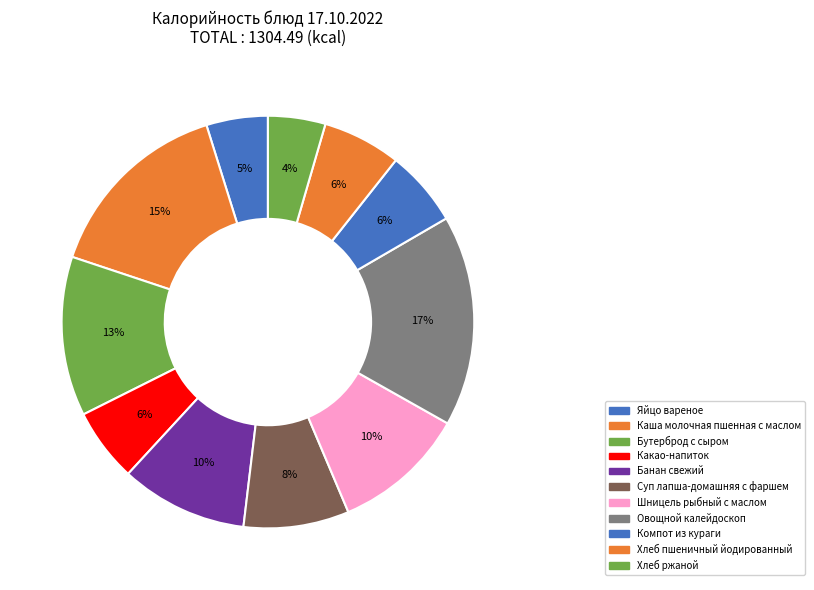

Do Хлеб ржаной and Каша молочная пшенная с маслом together represent more than half of the pie?

No